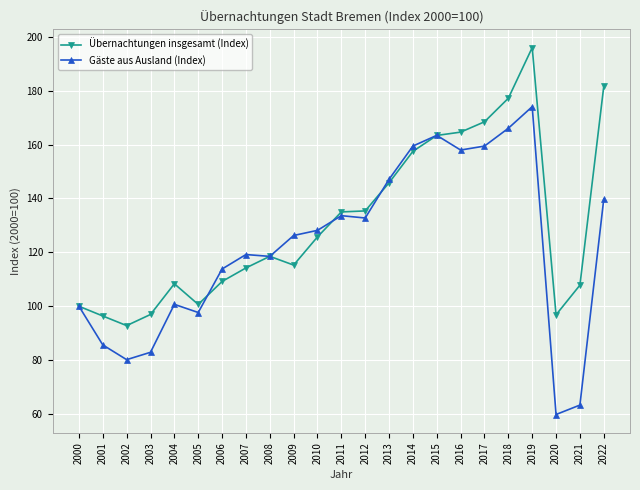

Is the value of Übernachtungen insgesamt (Index) at 2013 greater than the value of Gäste aus Ausland (Index) at 2016?

No